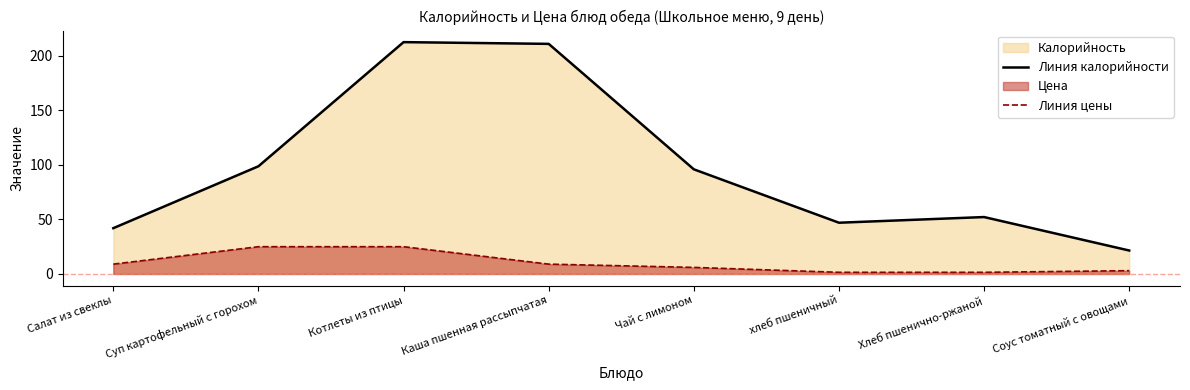

At how many categories does at least one series exceed 133?

2